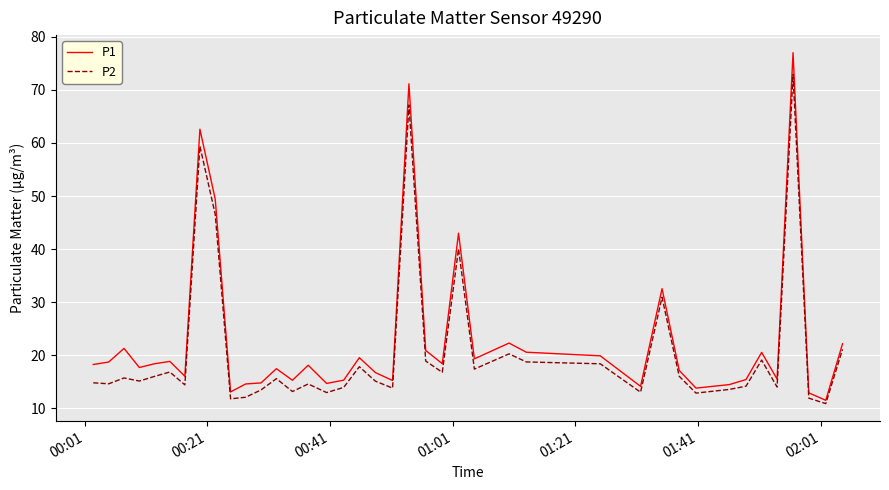

What are all the series names shown in the legend?

P1, P2